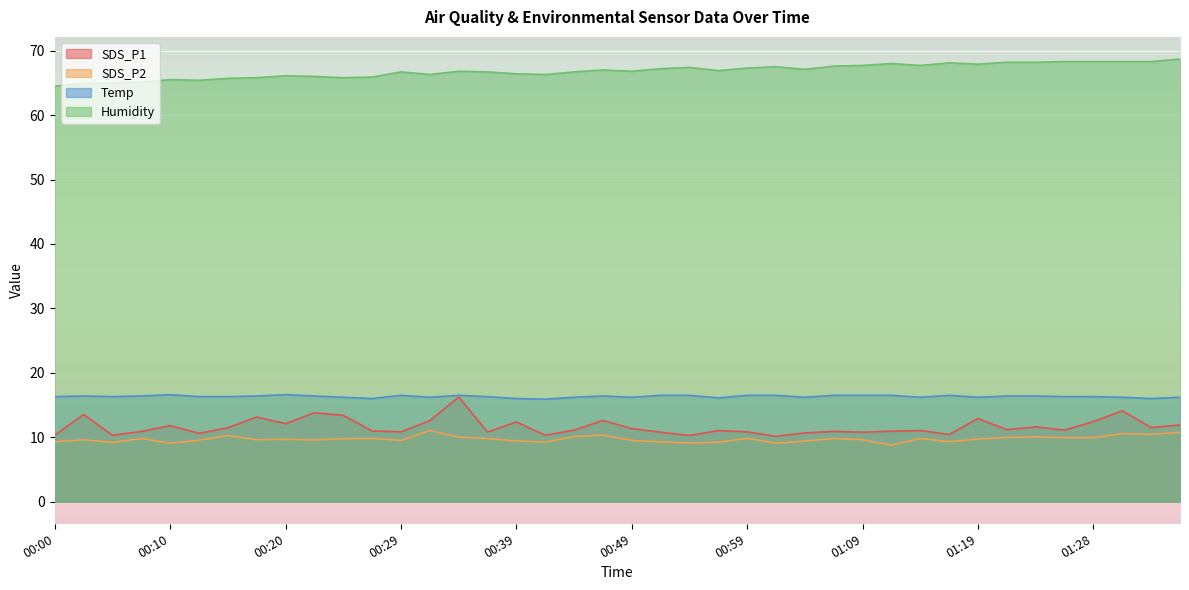

Which category has the highest value in the Humidity series?

01:36